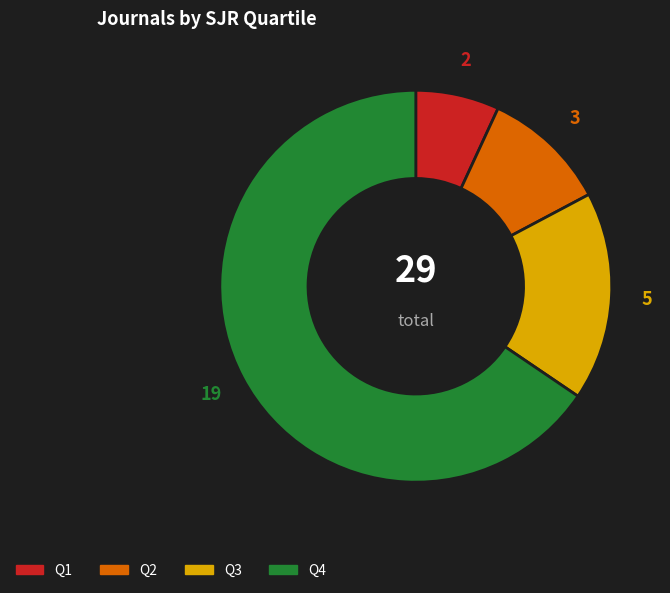

Which slice is the largest?

Q4